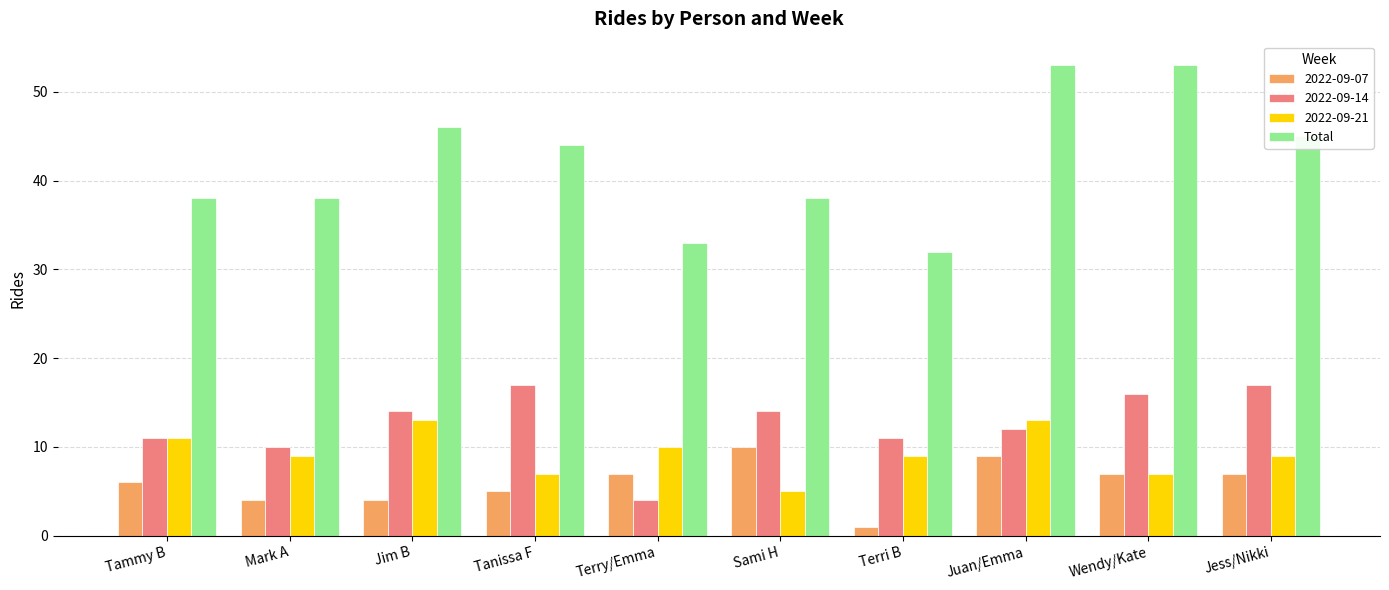

True or false: 2022-09-14 has a value of 4 at Terry/Emma.

True